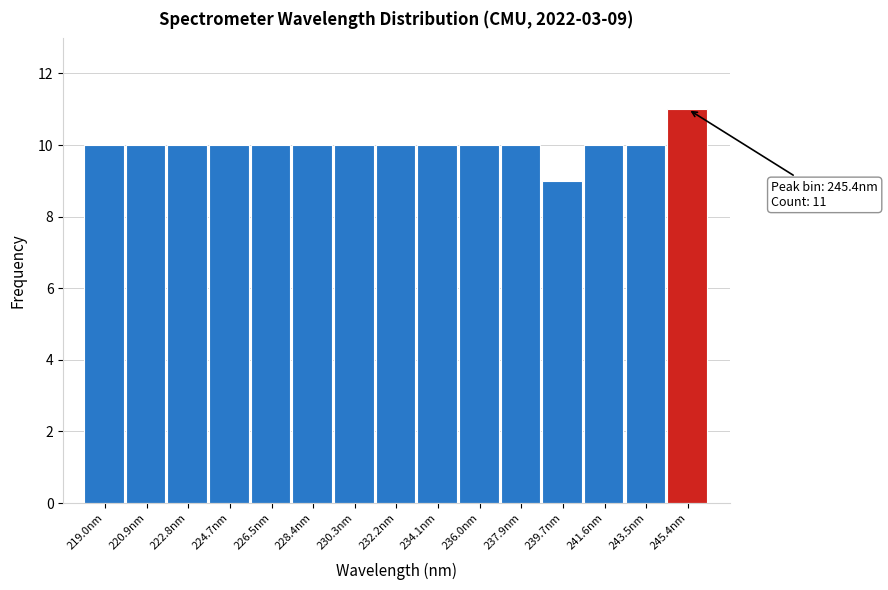

Over which range of the x-axis is the bar tallest?

244.4 to 246.4